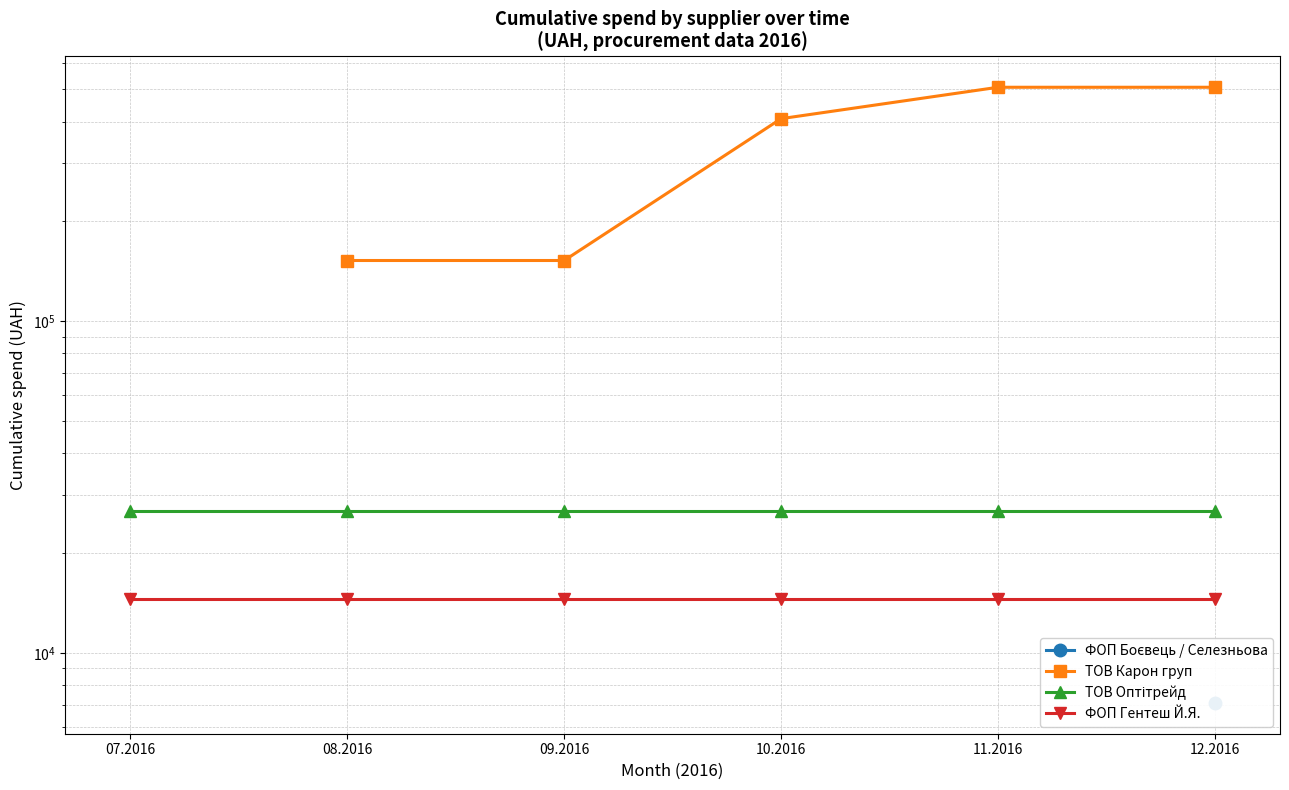

True or false: ФОП Гентеш Й.Я. and ТОВ Оптітрейд intersect in this chart.

False